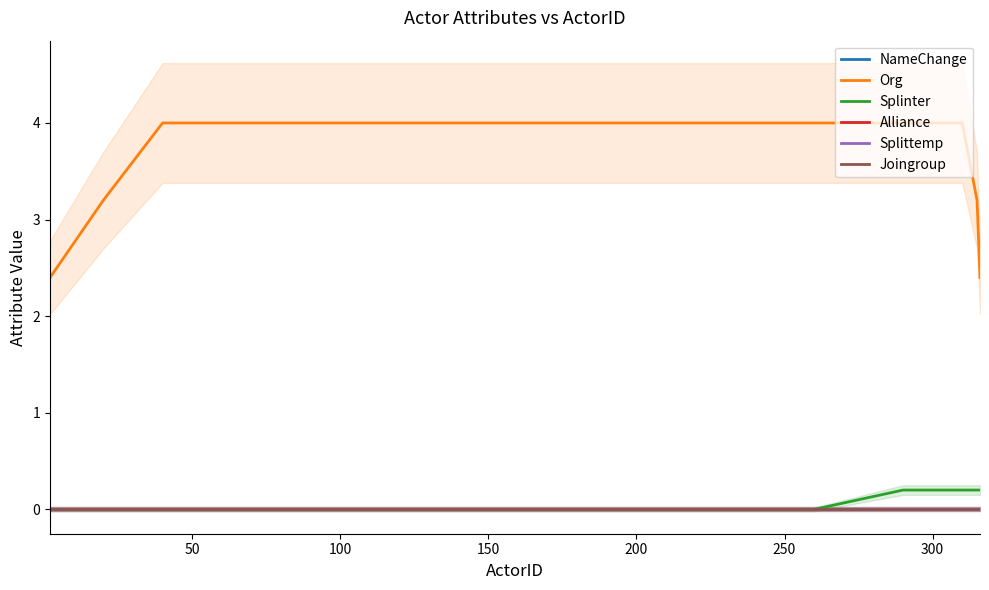

What is the spread (max minus min) of values at 22?

4.0